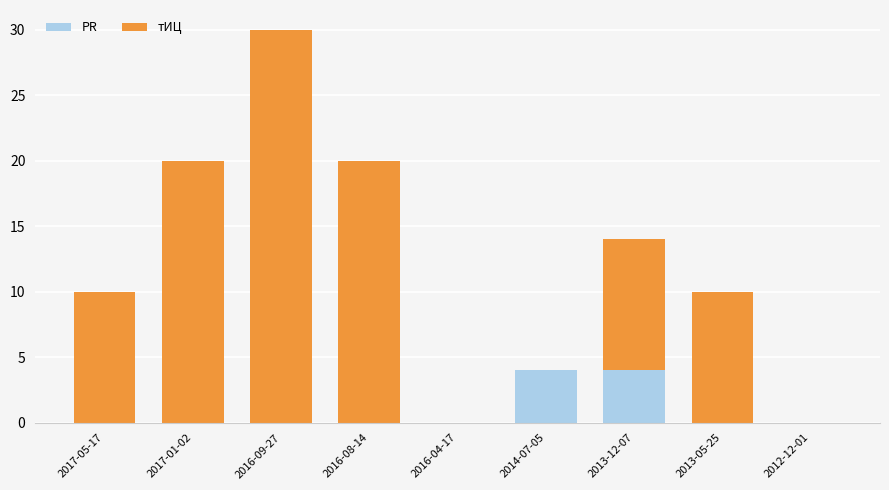

What is the sum of the PR values at 2016-09-27 and 2014-07-05?

4